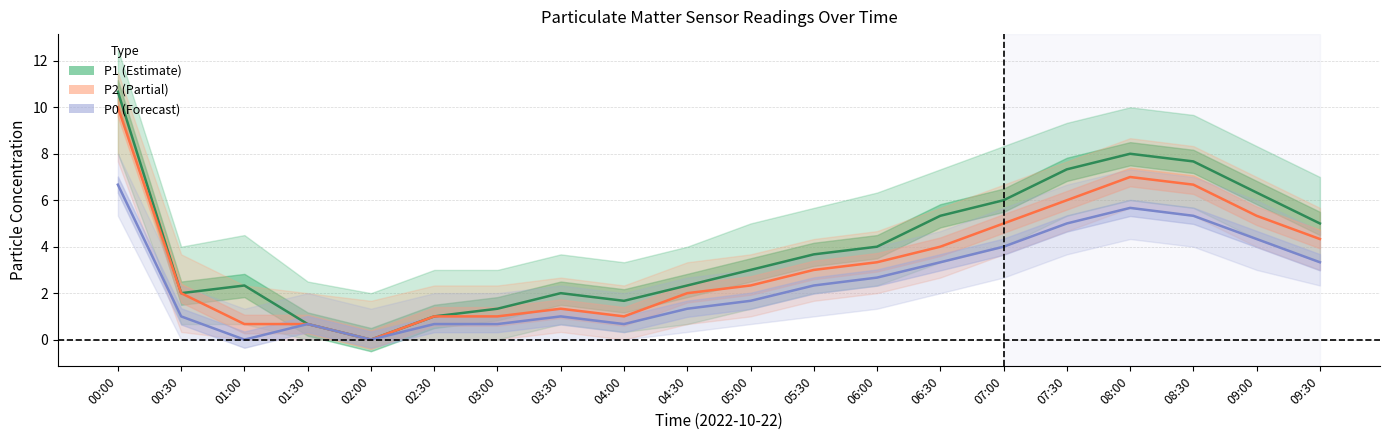

At which category does P0 reach its first local valley?

01:00